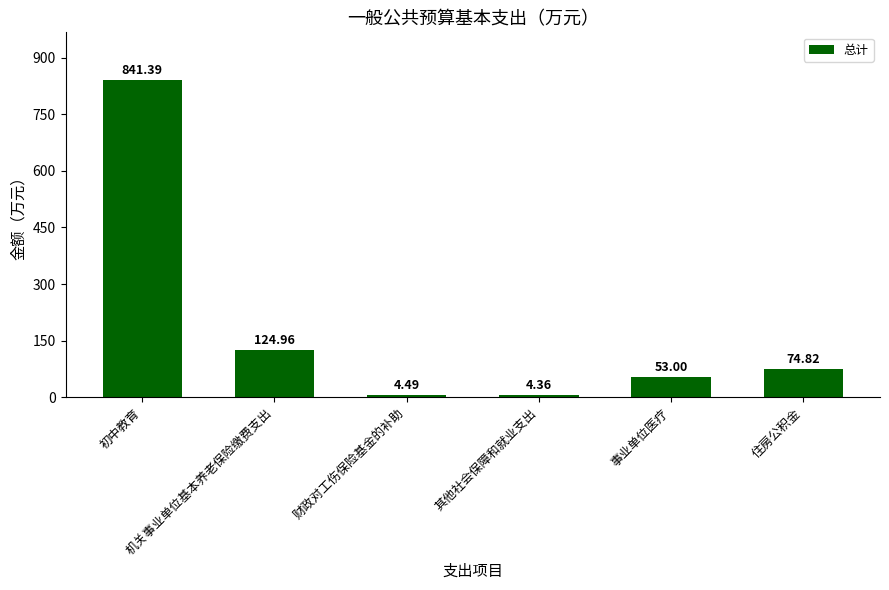

Approximately how many times larger is the value at 机关事业单位基本养老保险缴费支出 compared to 事业单位医疗?

2.4